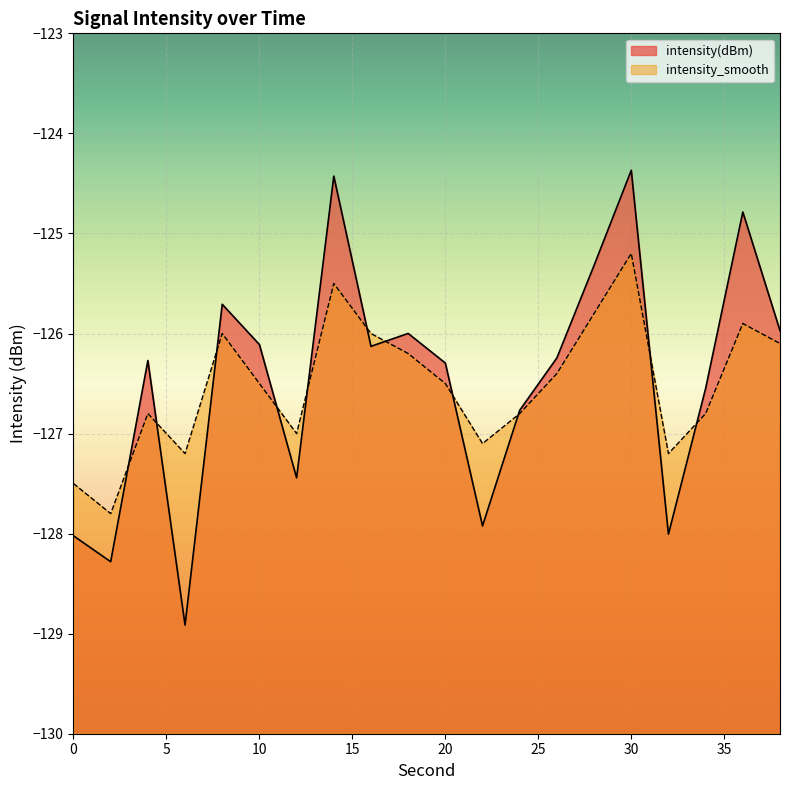

Which series has the largest total across all categories?

intensity(dBm)